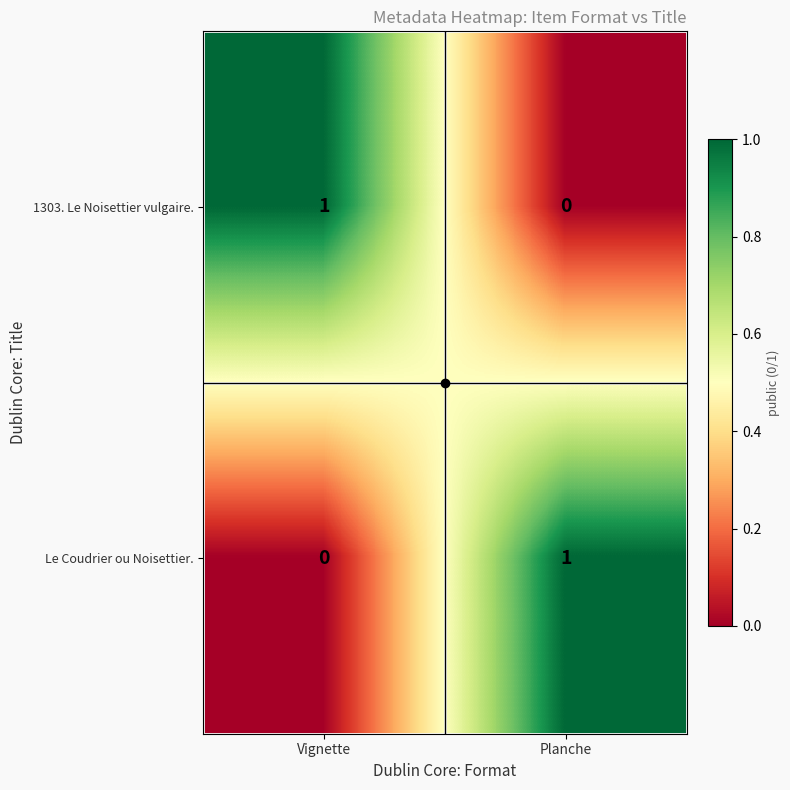

True or false: 1303. Le Noisettier vulgaire. has a value of 0 at Planche.

True